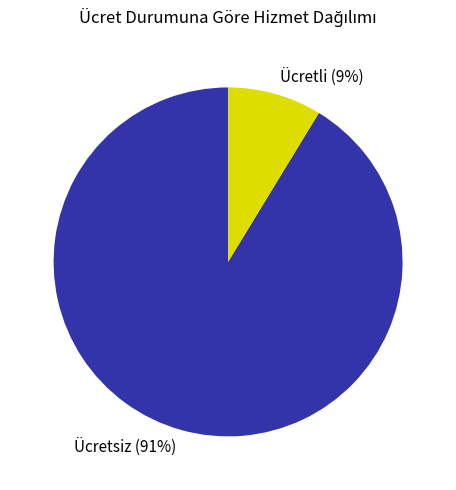

Is it true that Ücretsiz (91%) is 99% of the pie?

False